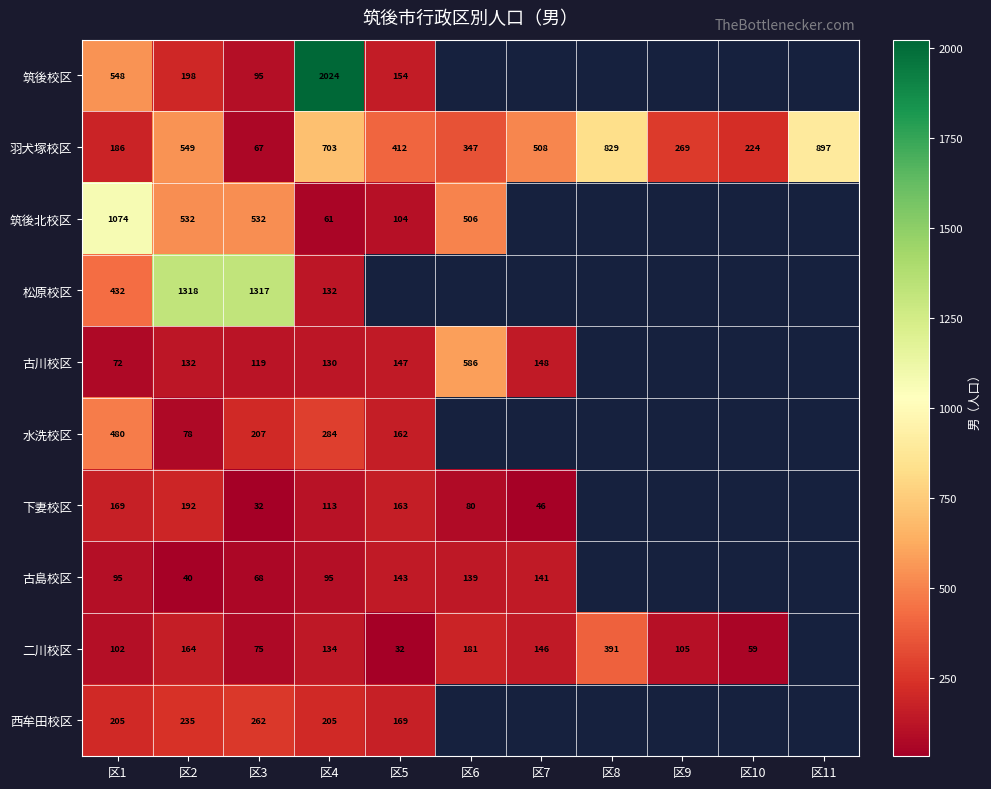

The 古川校区 series shows 148 at 区7. True or false?

True